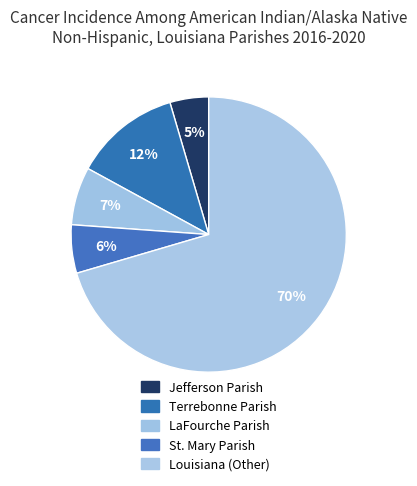

How many segments does this pie chart have?

5